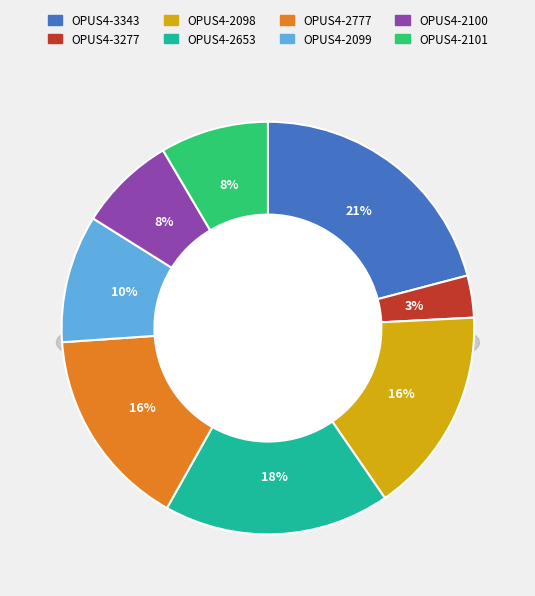

What is the change in value from 3277 to 2101?

+82